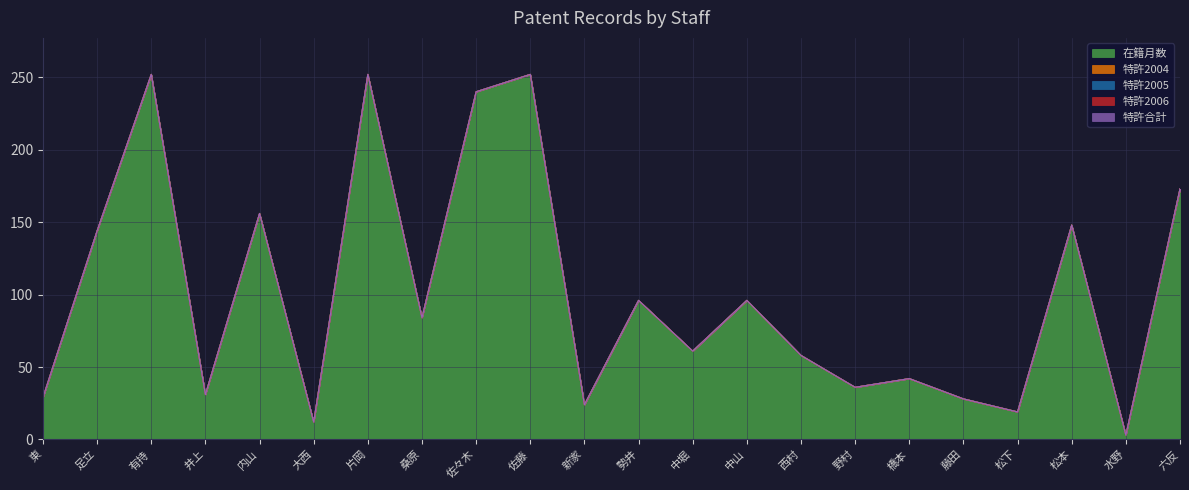

Between 桑原 and 井上, which is larger?

桑原